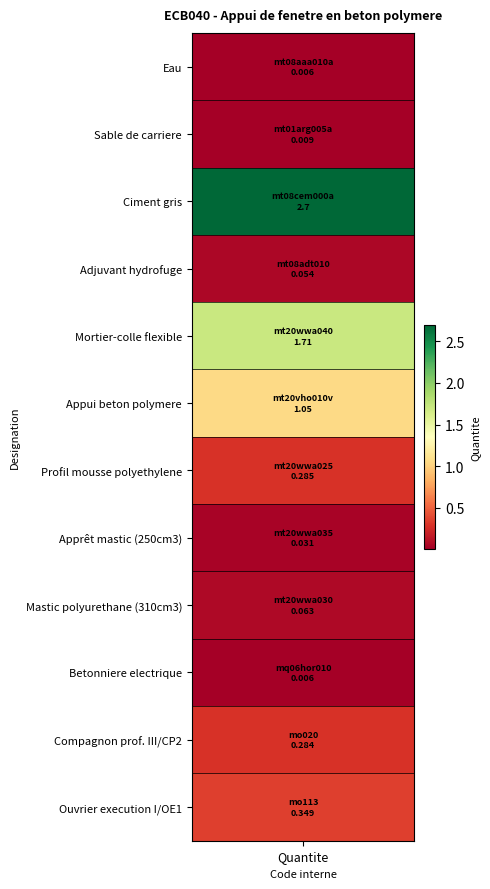

What is the change in value from mt20wwa030 to mq06hor010?

-0.1